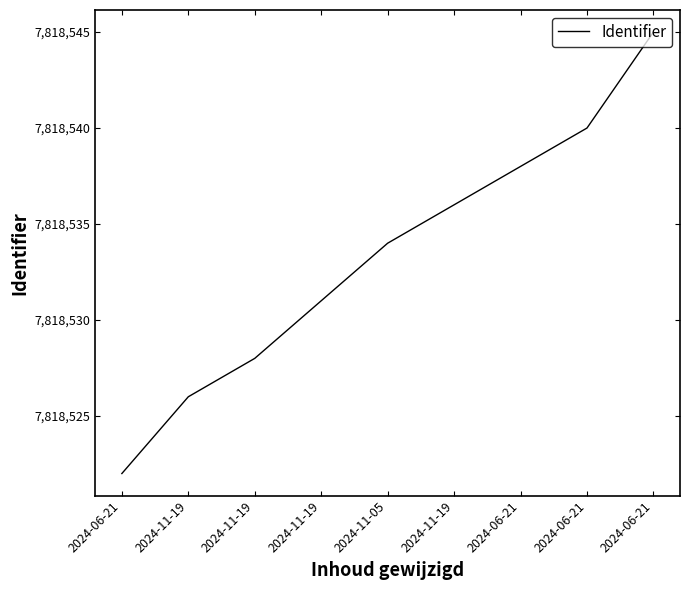

True or false: the data shows 2305940 at 2024-06-21.

False